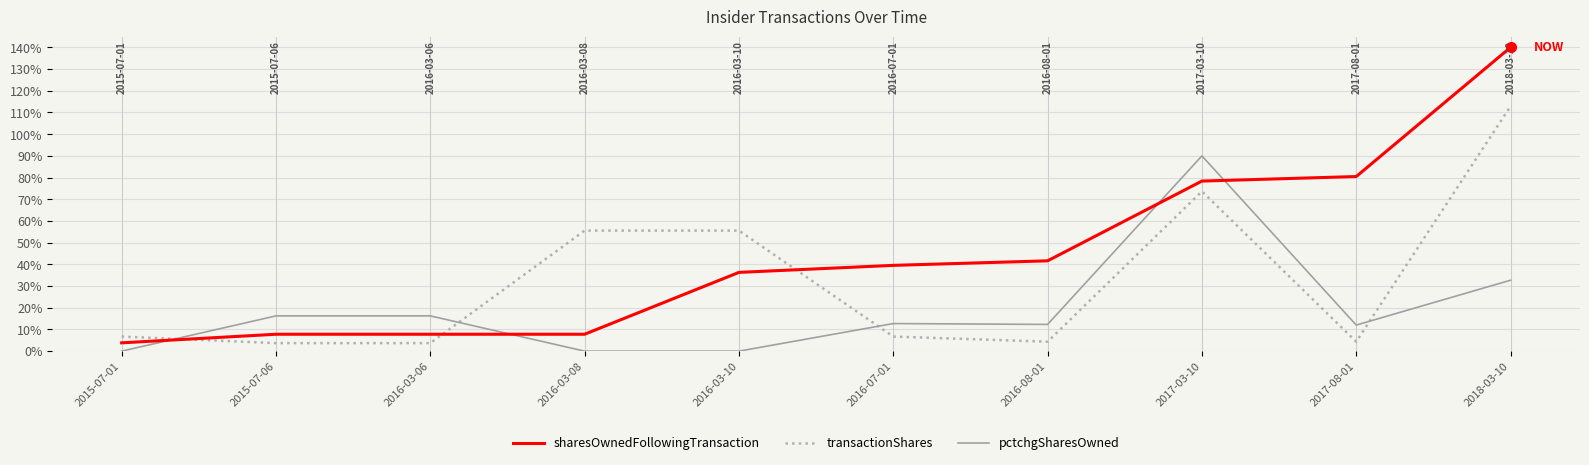

What is the sum of the sharesOwnedFollowingTransaction values at 2018-03-10 and 2016-07-01?

179.5